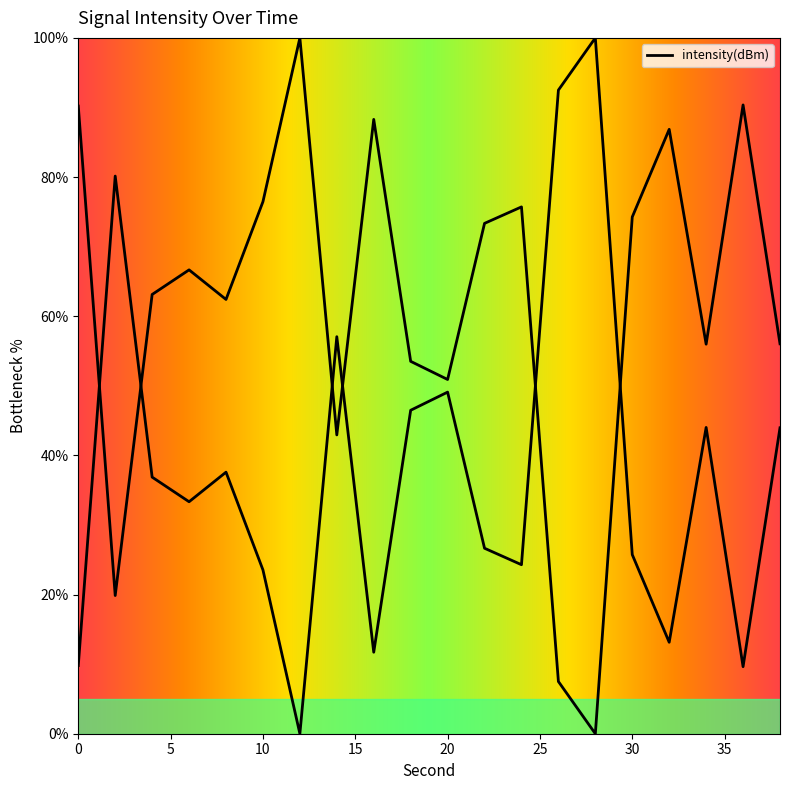

Reading left to right, what are all the values shown in this chart?

90.2	19.9	63.1	66.7	62.4	76.5	100.0	42.9	88.3	53.5	50.9	73.3	75.7	7.5	0.0	74.3	86.9	56.0	90.4	56.0